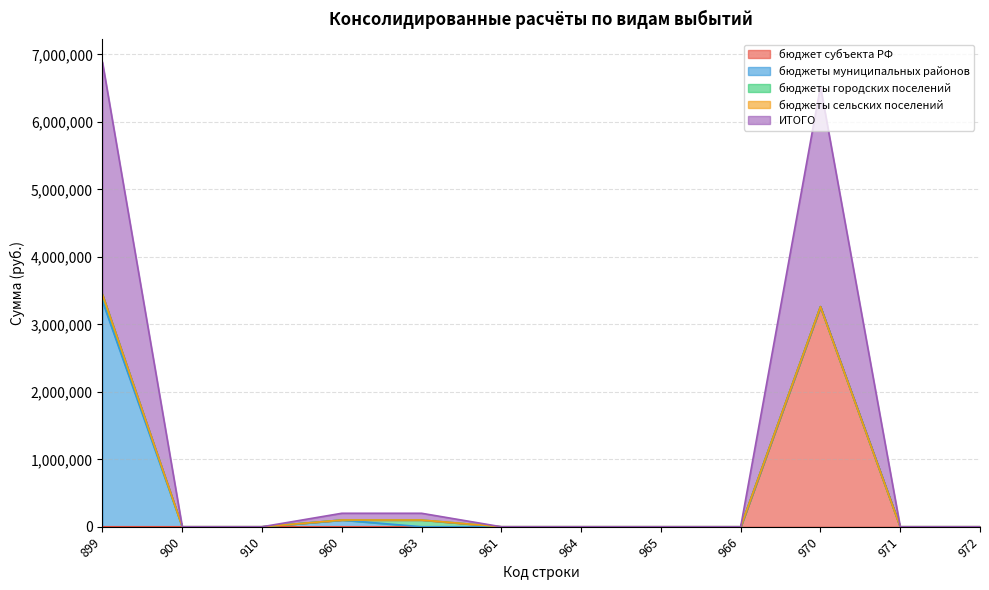

At which label does ИТОГО reach its minimum?

900